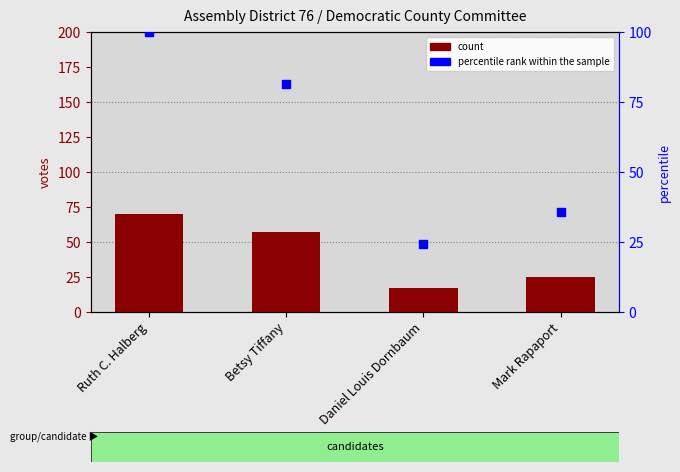

What are all the series names shown in the legend?

count, percentile rank within the sample